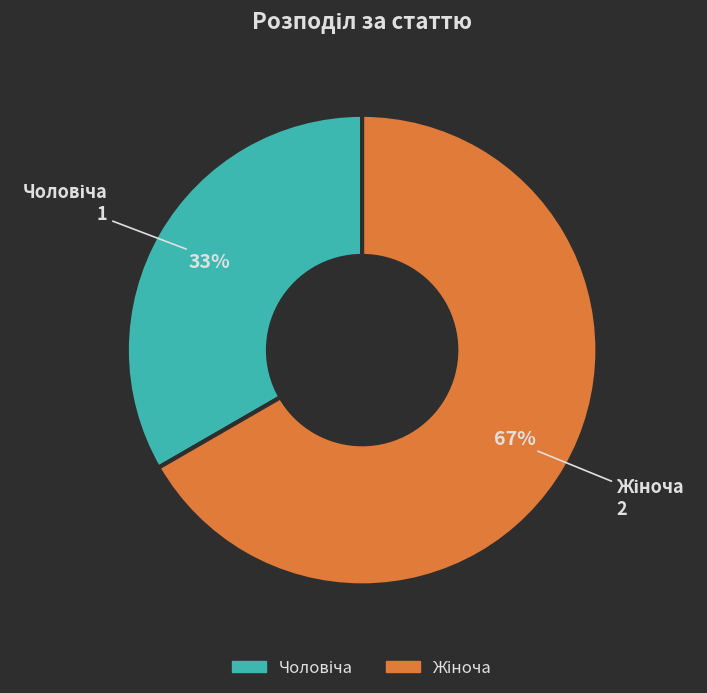

To the nearest percent, what is the average slice percentage?

50%